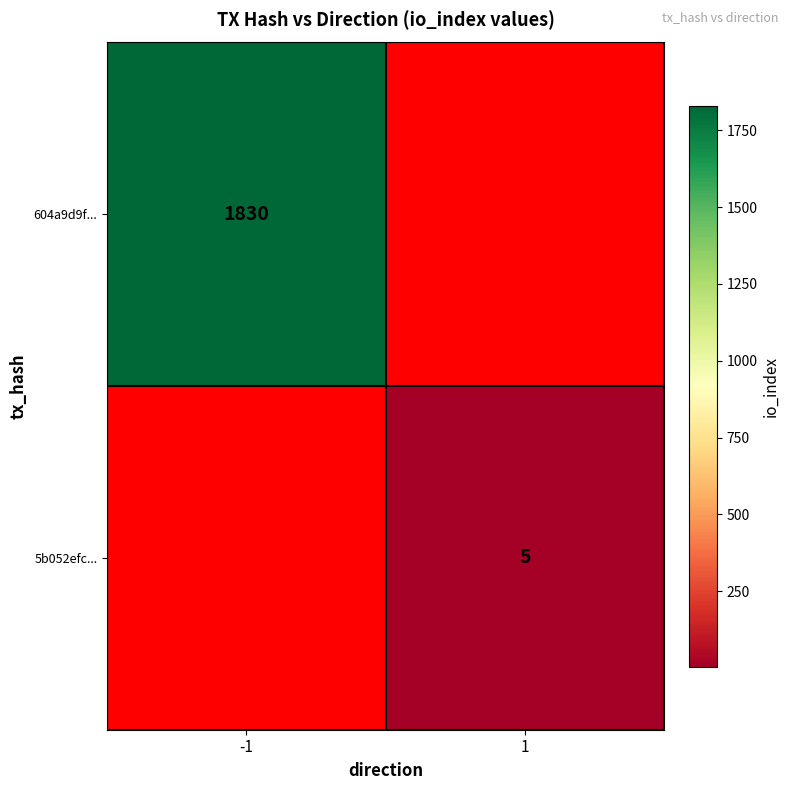

The value of 5b052efc... at 1 is 3.3. True or false?

False